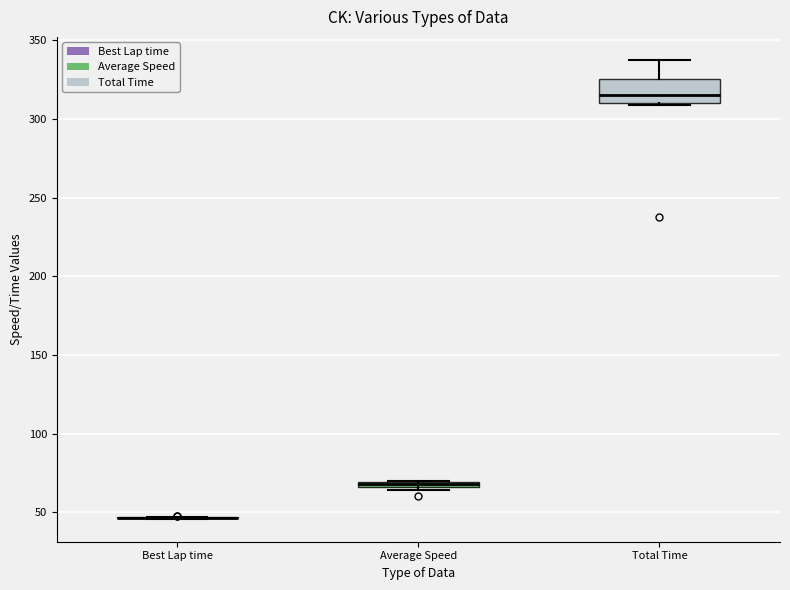

Comparing the boxes themselves (not the whiskers), which one is the tallest?

Total Time